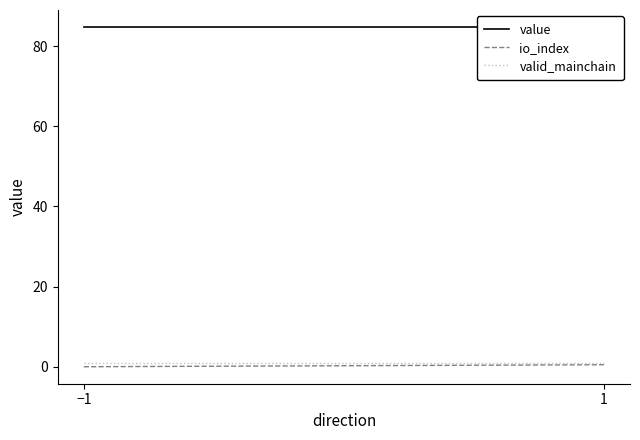

How many lines are shown in the chart?

3